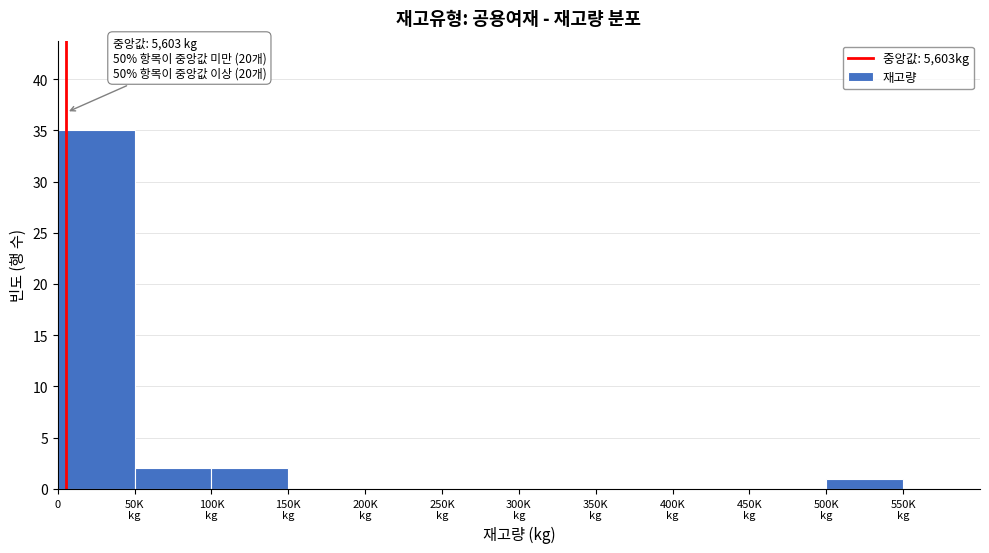

What is the maximum value shown in the chart?

35